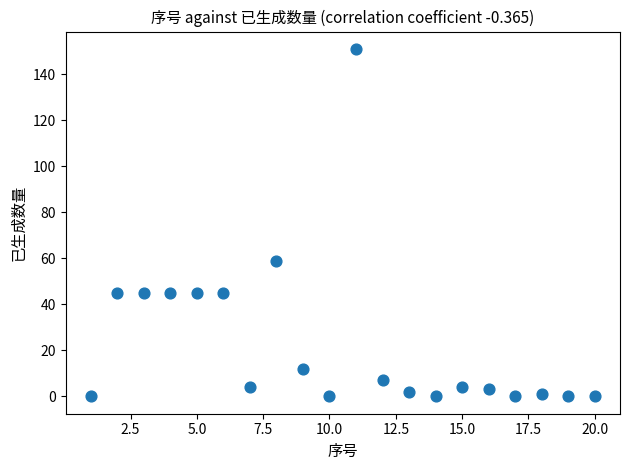

What is the range of X values (max minus min)?

19